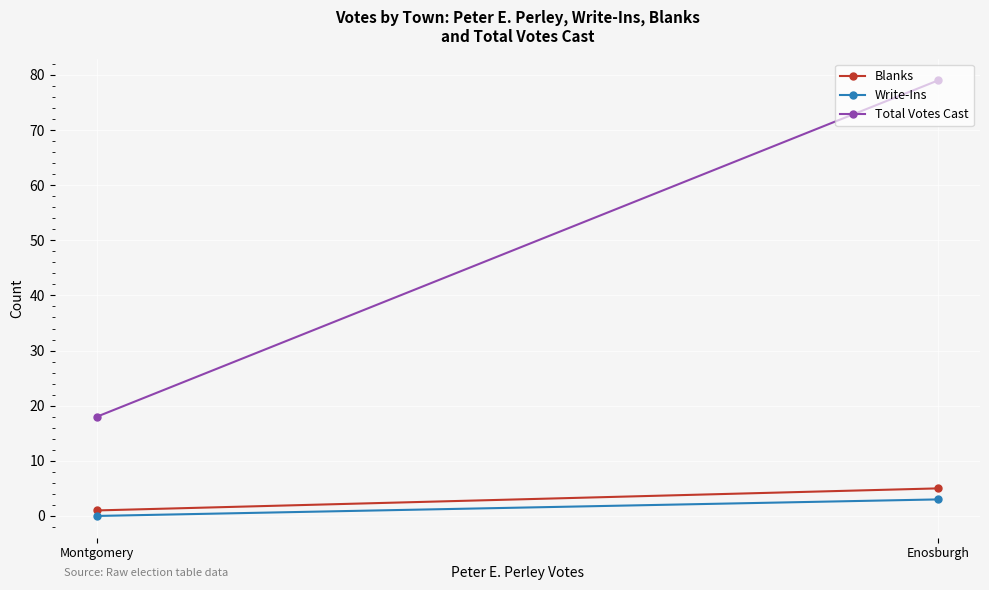

What is the lowest value of the Total Votes Cast series?

18